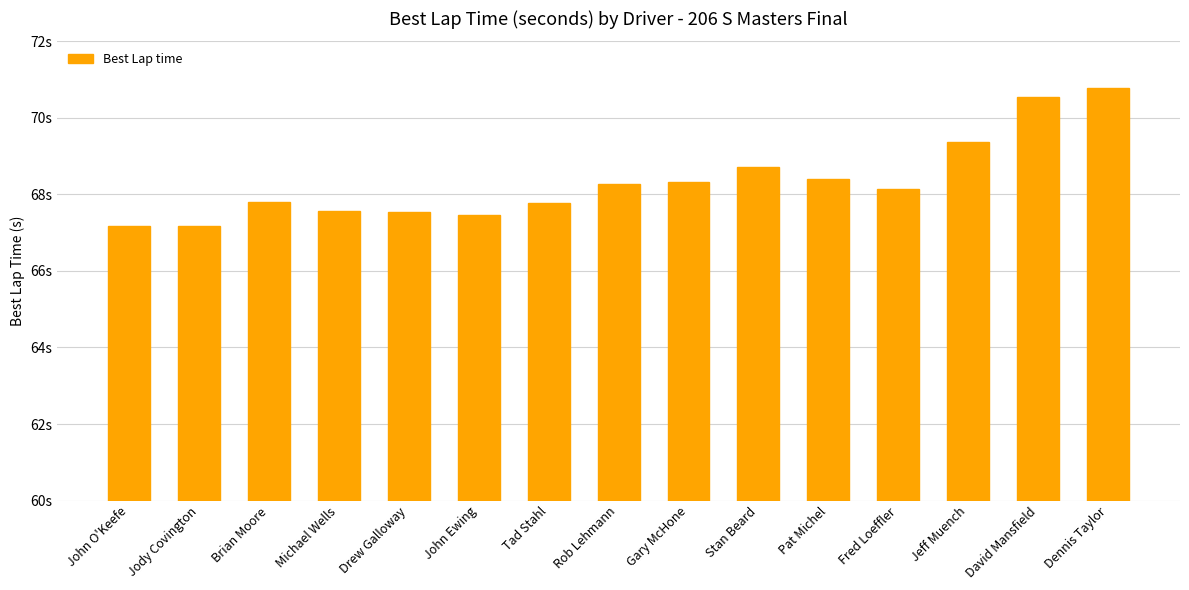

At which label does the data first exceed 68?

Rob Lehmann